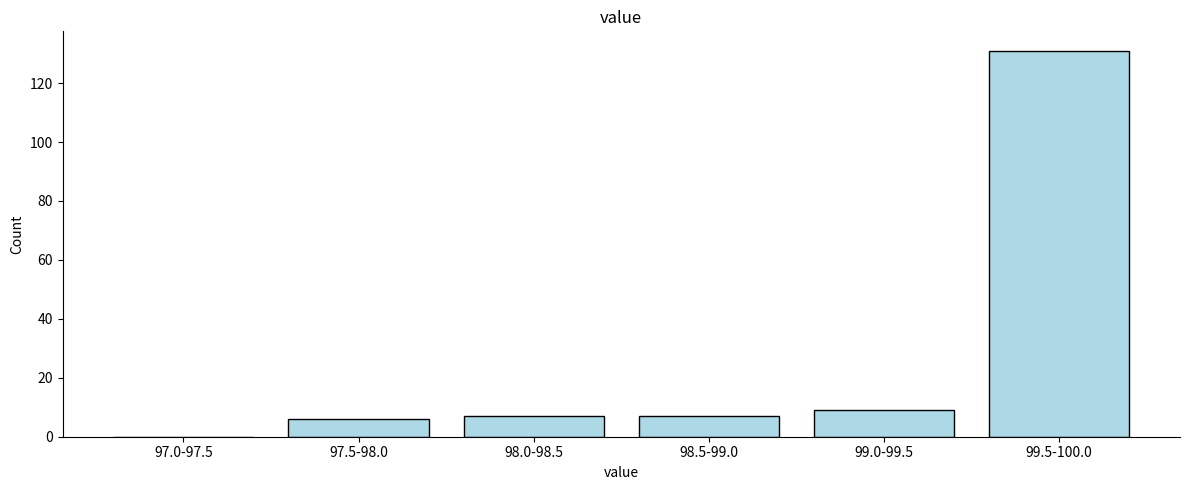

Reading left to right, transcribe all the data shown in this chart.

97.0-97.5=0	97.5-98.0=6	98.0-98.5=7	98.5-99.0=7	99.0-99.5=9	99.5-100.0=131